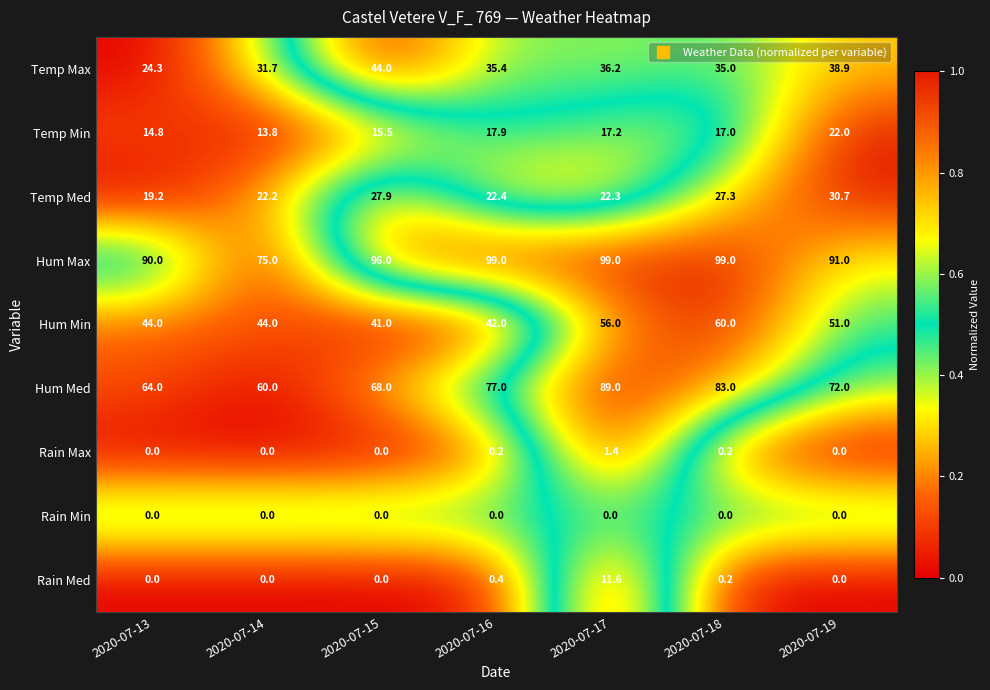

At which label is Temp Max closest to 34?

2020-07-18